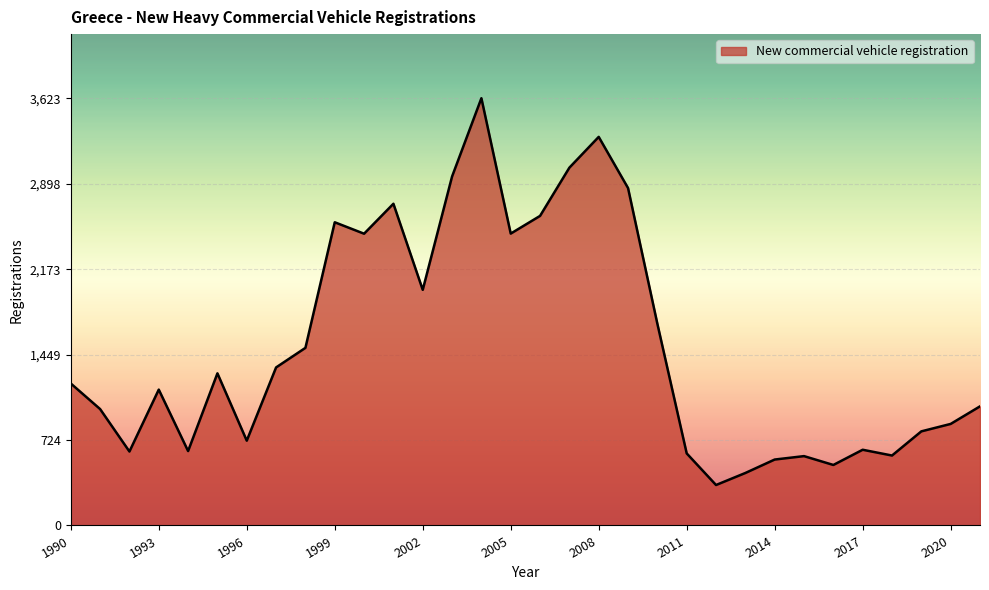

What is the minimum value shown in the chart?

343